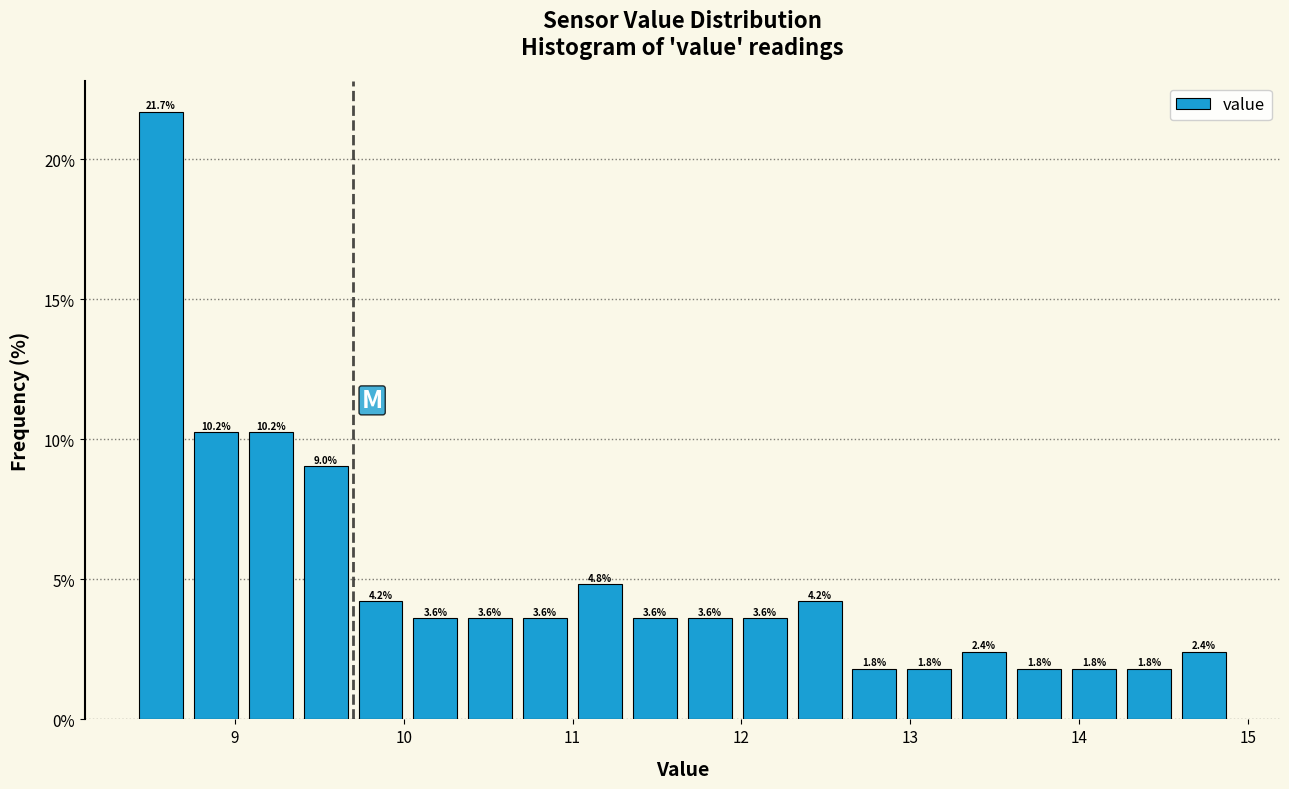

Around what value on the x-axis is the tallest bar? Give the approximate position of its centre, as read against the axis.

8.6